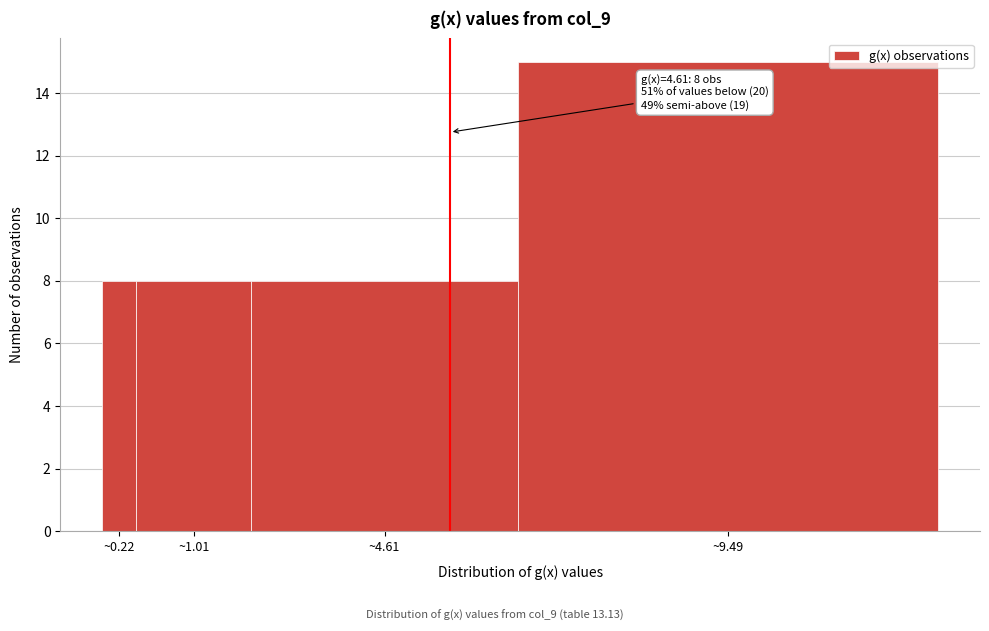

Reading left to right, what are all the values shown in this chart?

~0.22=8	~1.01=8	~4.61=8	~9.49=15